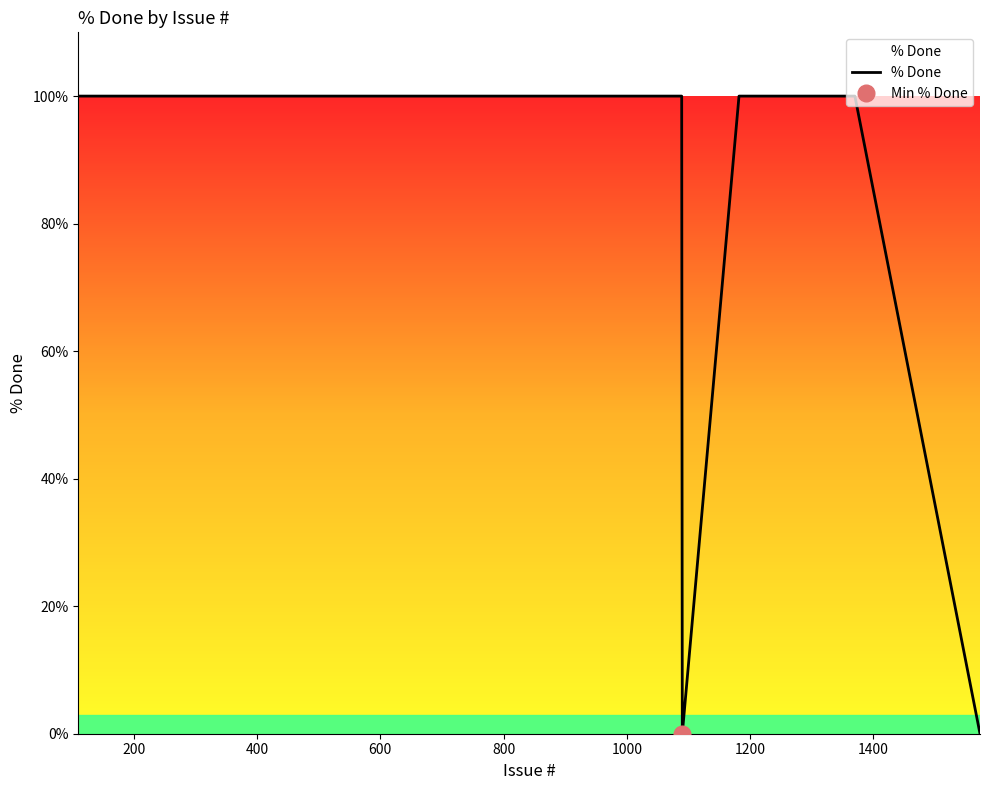

Reading left to right, extract all data points from this chart.

100	100	100	100	100	100	100	100	100	100	100	100	100	100	100	100	100	100	100	100	100	100	100	100	100	100	100	100	100	100	100	100	100	100	100	0	100	100	100	0